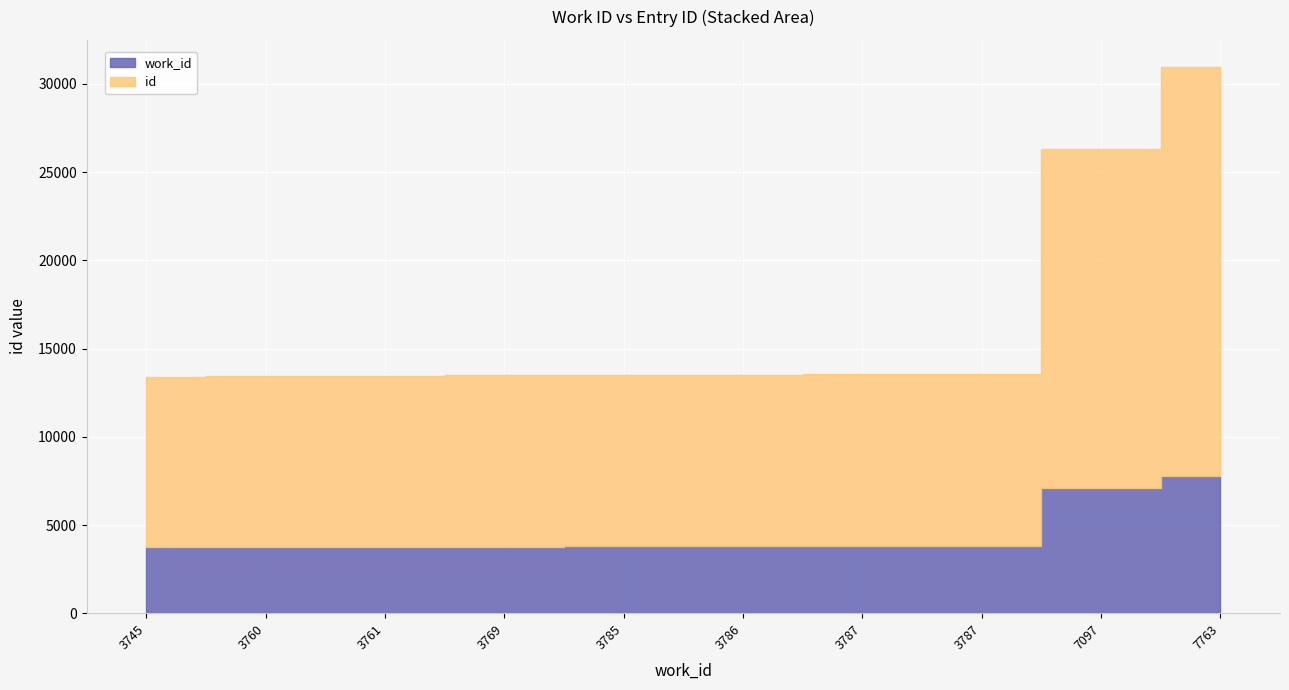

True or false: work_id and id cross at least once.

False